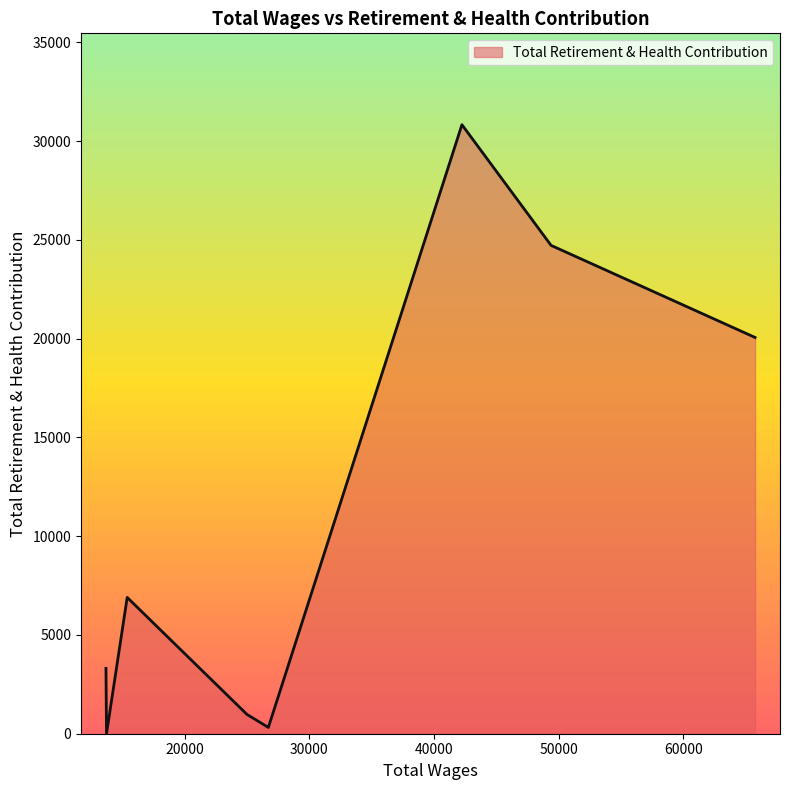

What is the greatest value displayed?

30836